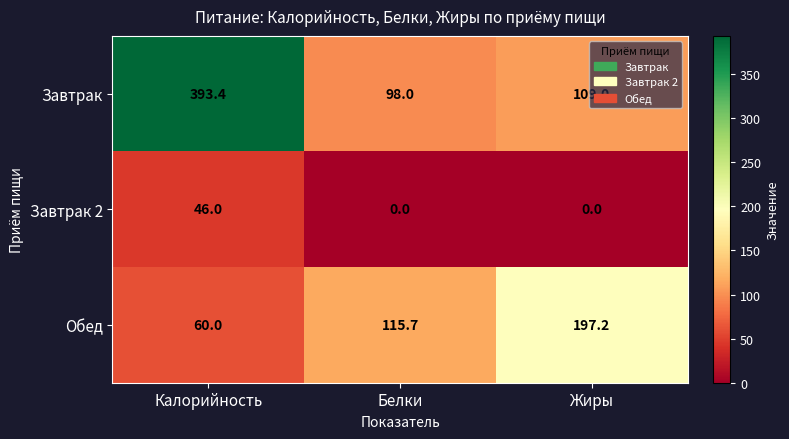

What is the maximum value shown in the chart?

393.4